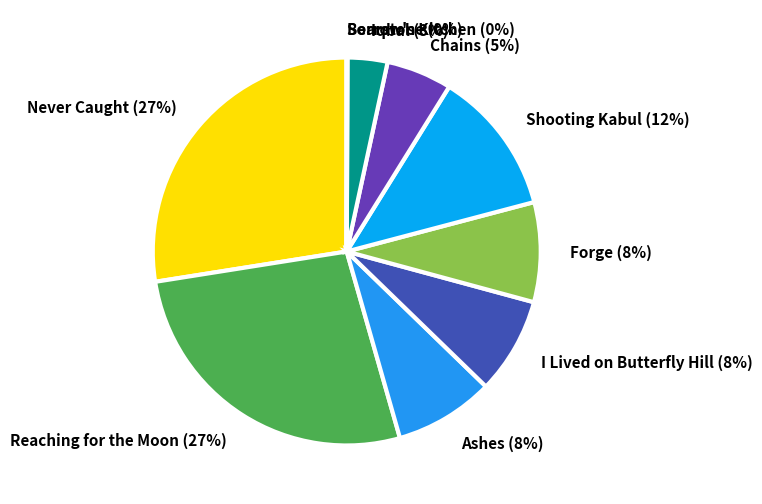

Is there any slice that represents more than half of the pie?

No